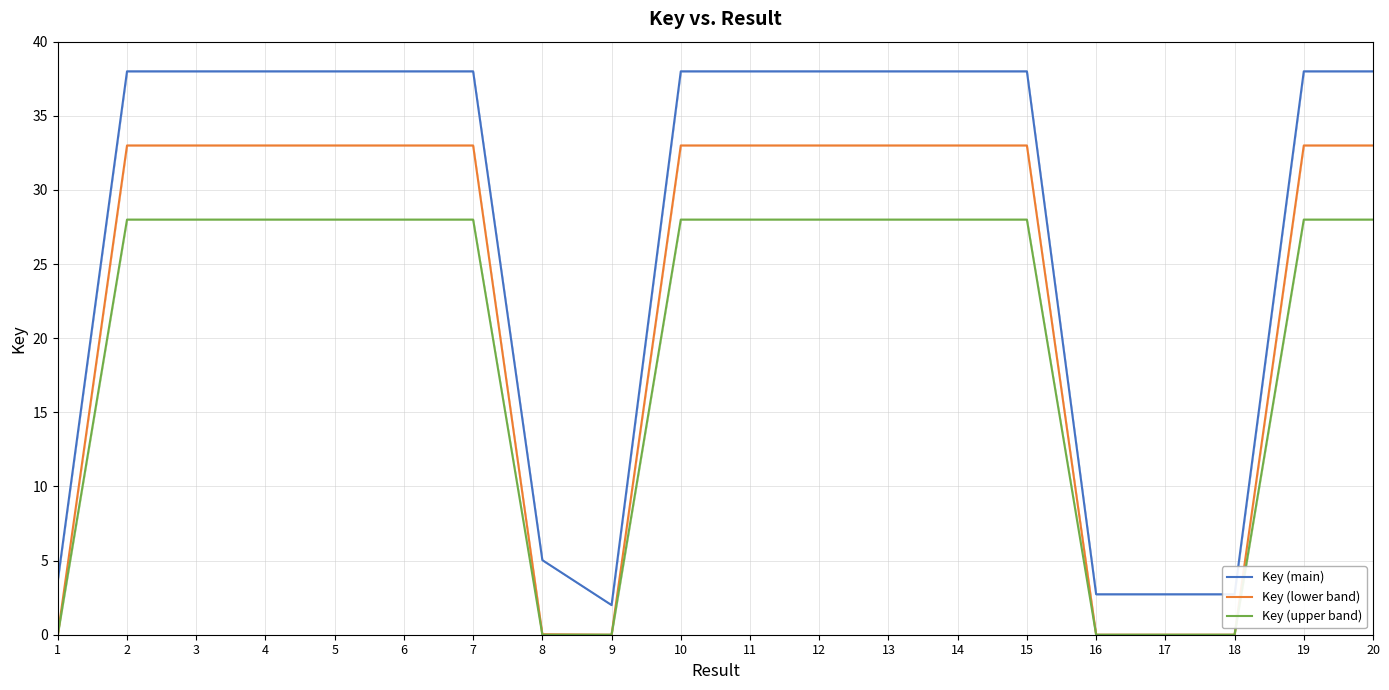

What is the total value across all series at 1?

3.7